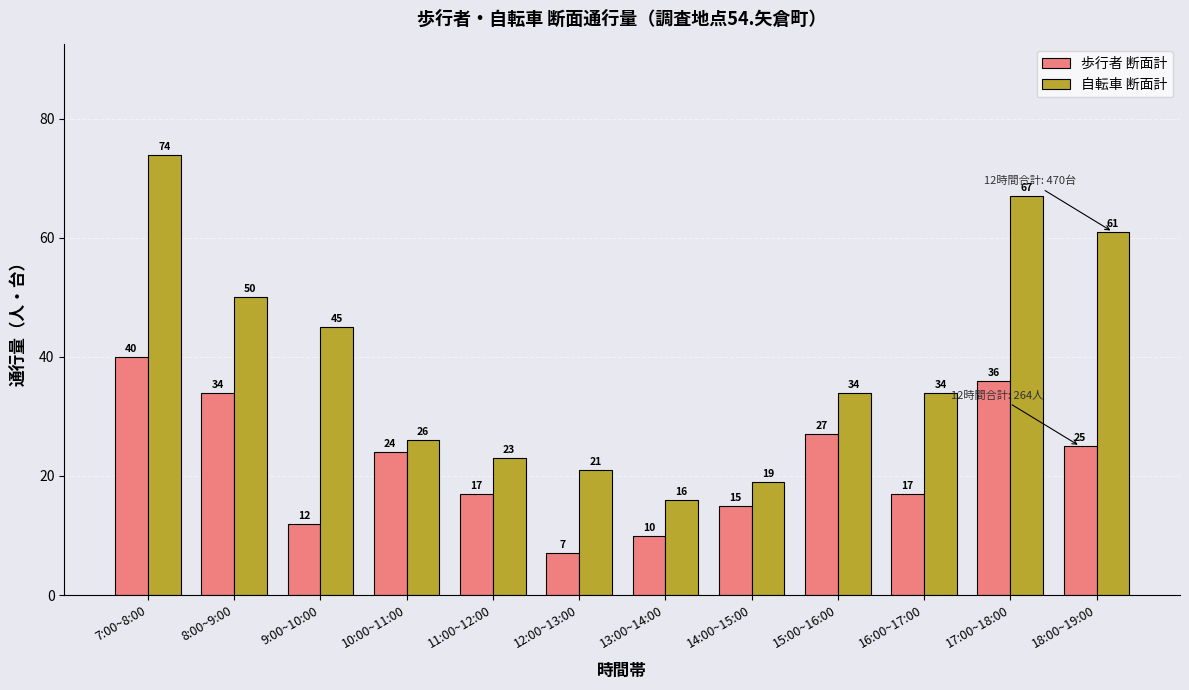

List the series in order of their overall mean, lowest first.

歩行者 断面計, 自転車 断面計